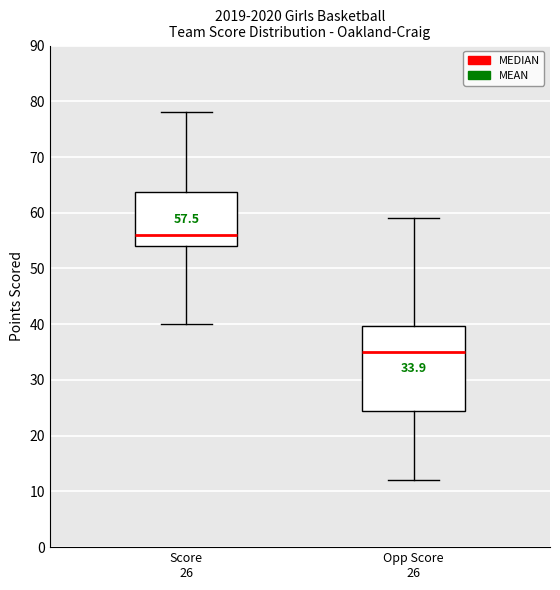

Which box has the lowest median line?

Opp Score 26